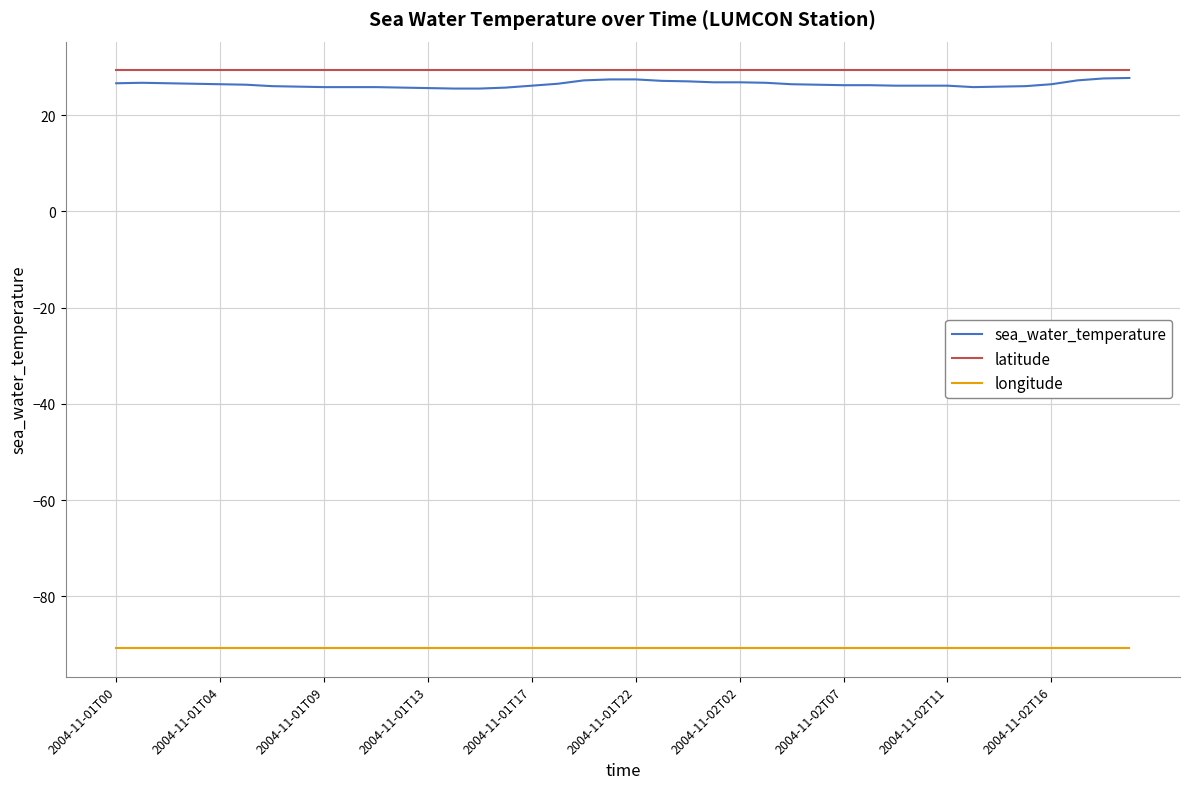

Which series has the largest total across all categories?

latitude